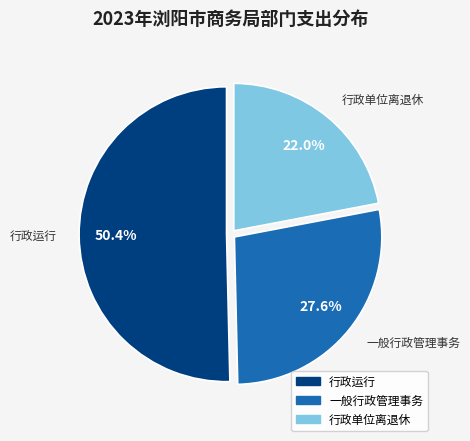

Count the number of slices in the pie.

3